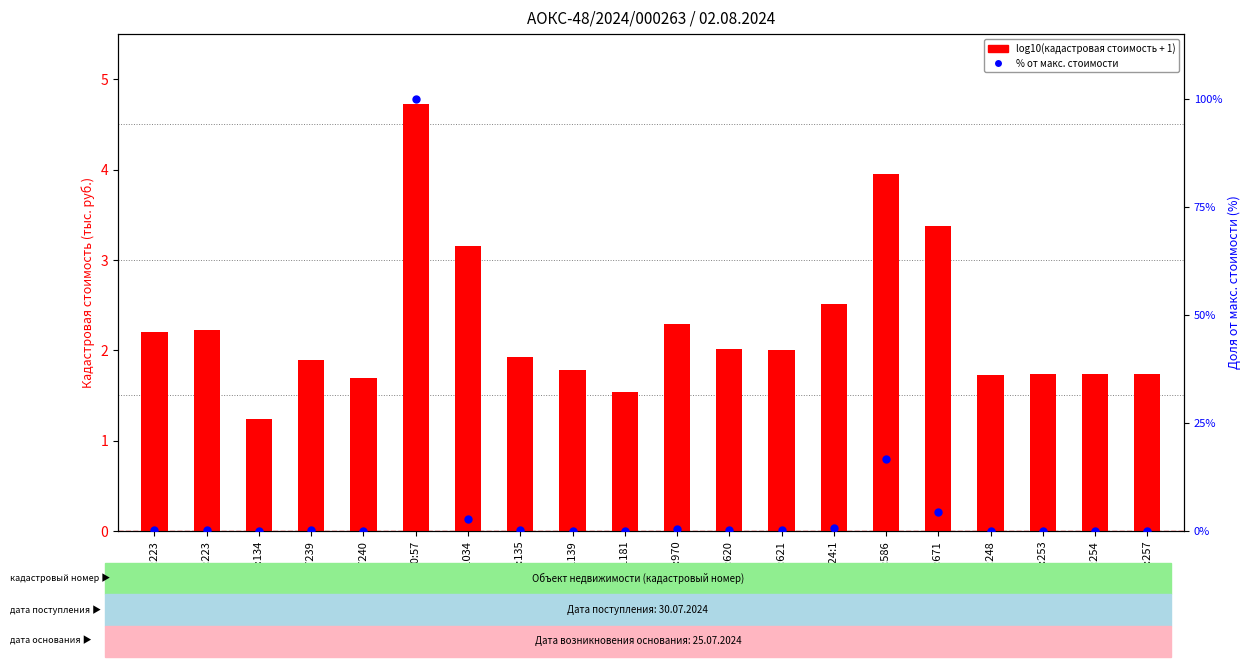

Which series reaches the minimum Y coordinate?

% от макс. стоимости